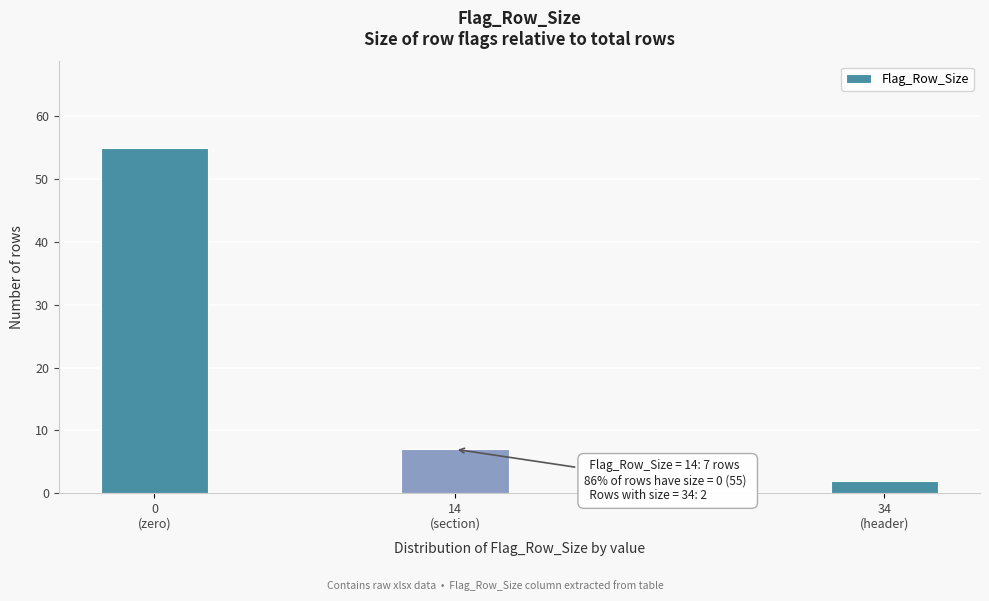

Reading right to left, transcribe all the data shown in this chart.

2	7	55